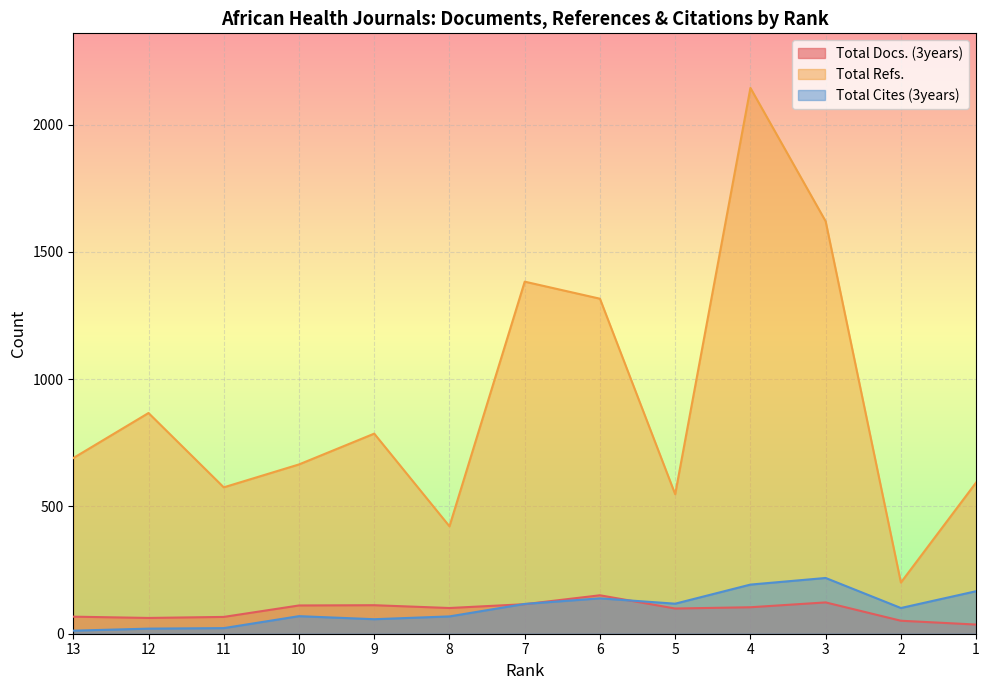

What is the average value of the Total Cites (3years) series?

100